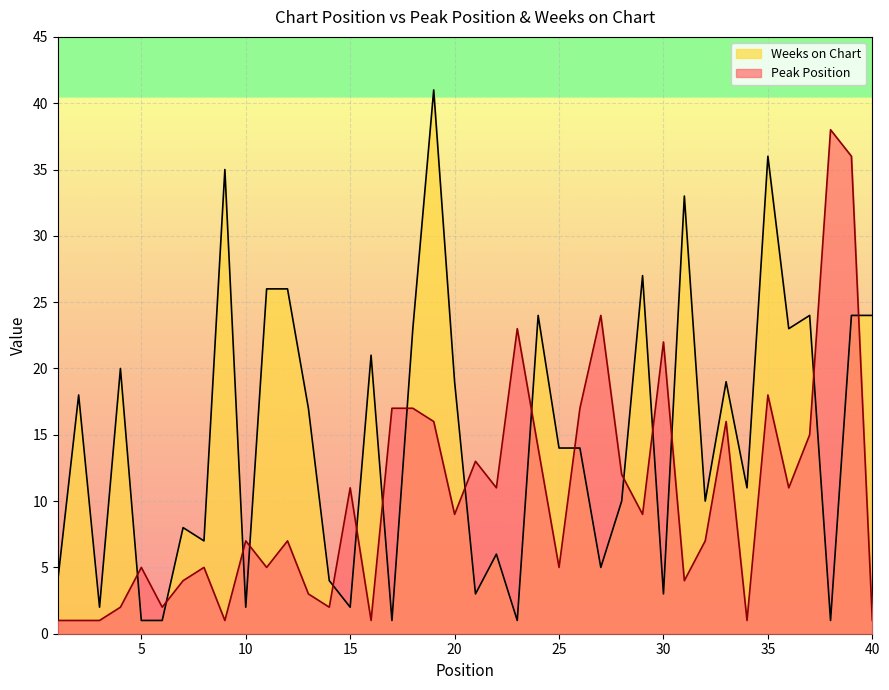

How many lines are shown in the chart?

2